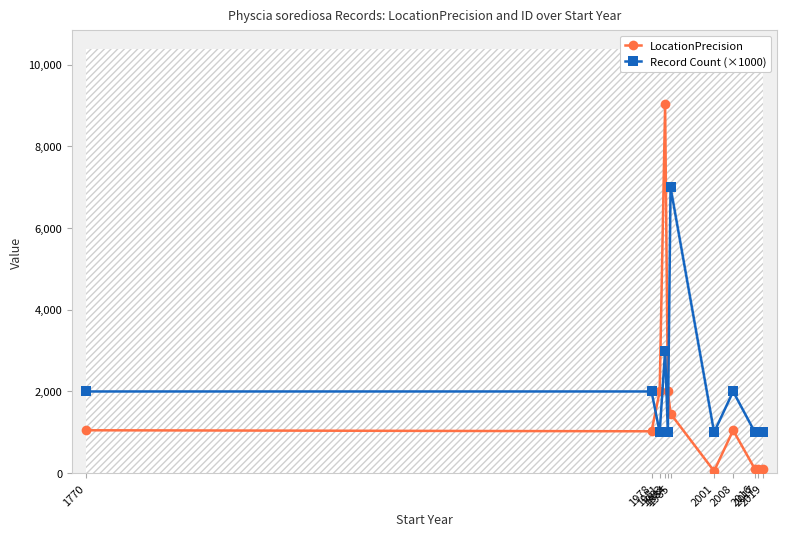

Is this an area chart (filled region under the line)?

No